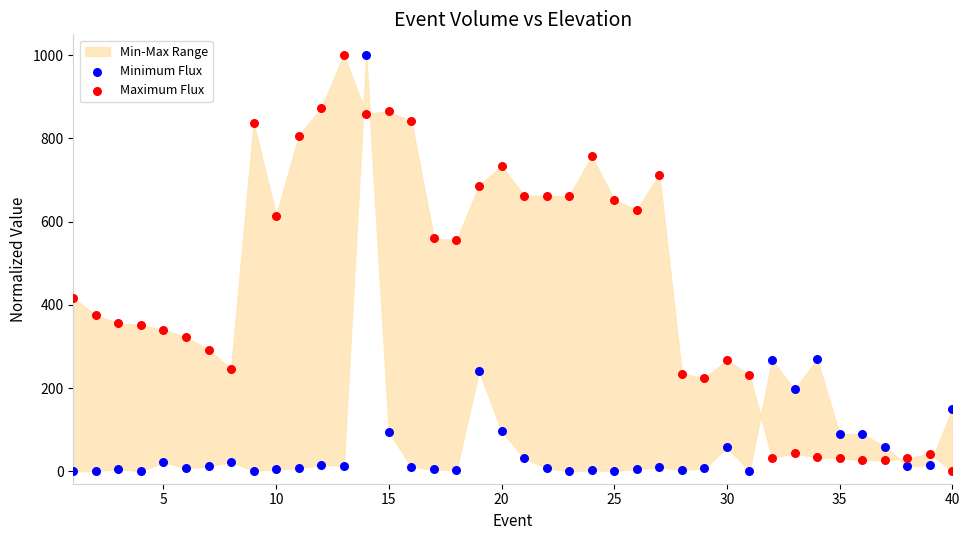

What is the X range (max minus min) for the scatter plot?

39.0